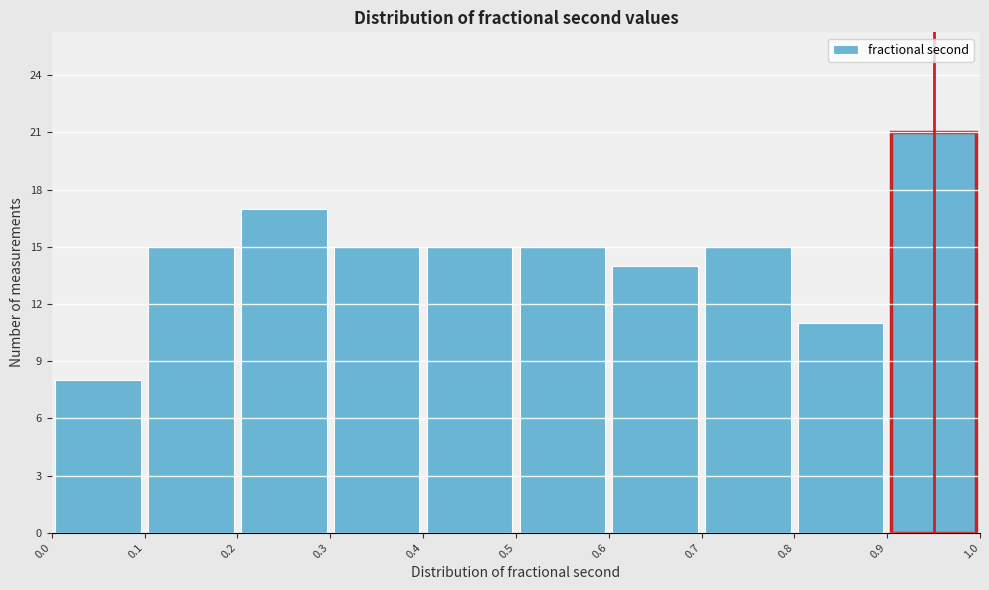

How tall is the bar that spans 0.0 to 0.1 on the x-axis? The values are not printed on the chart, so give them approximately, as read against the axis.

8